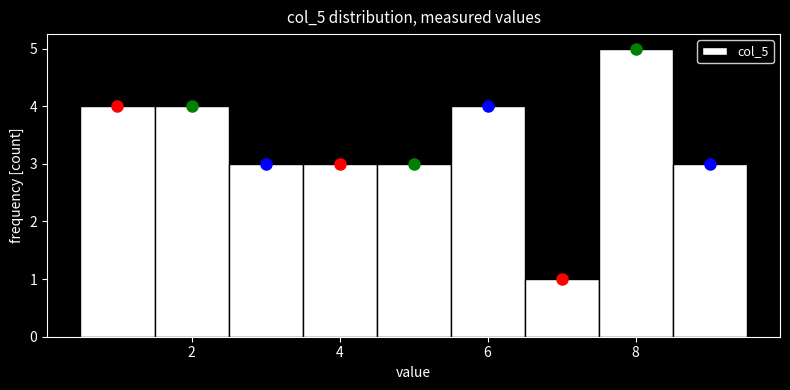

How tall is the bar that spans 5.5 to 6.5 on the x-axis? Neither the bar edges nor the heights are printed on the chart, so give them approximately, as read against the axes.

4